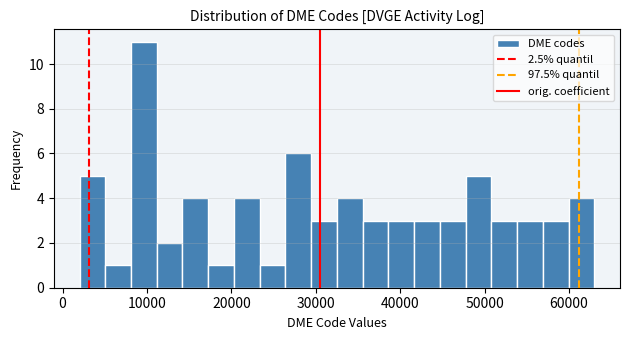

Around what value on the x-axis is the tallest bar? Give the approximate position of its centre, as read against the axis.

10000